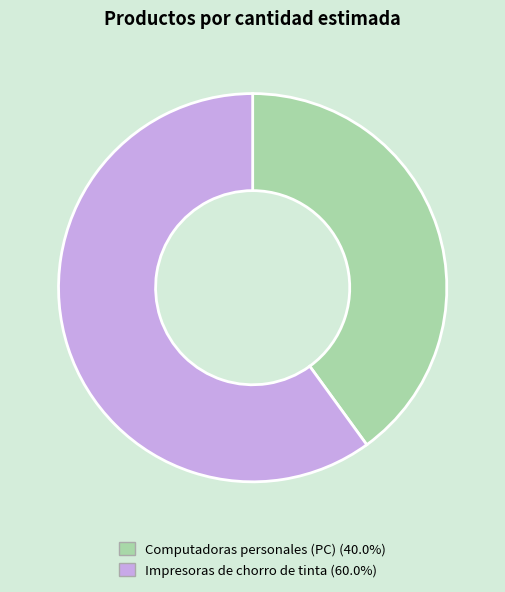

What is the ratio of the value at Impresoras de chorro de tinta to the value at Computadoras personales (PC)?

1.5